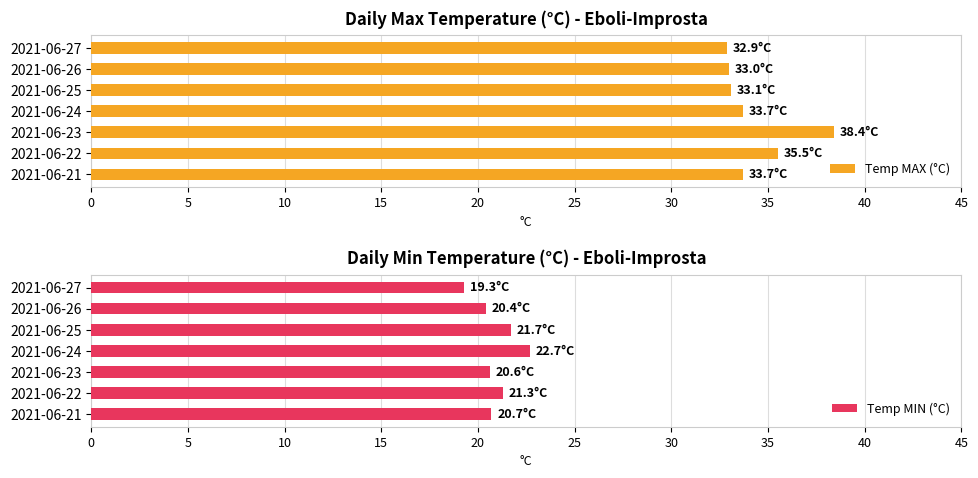

List the series in order of their overall mean, highest first.

Temp MAX (°C), Temp MIN (°C)